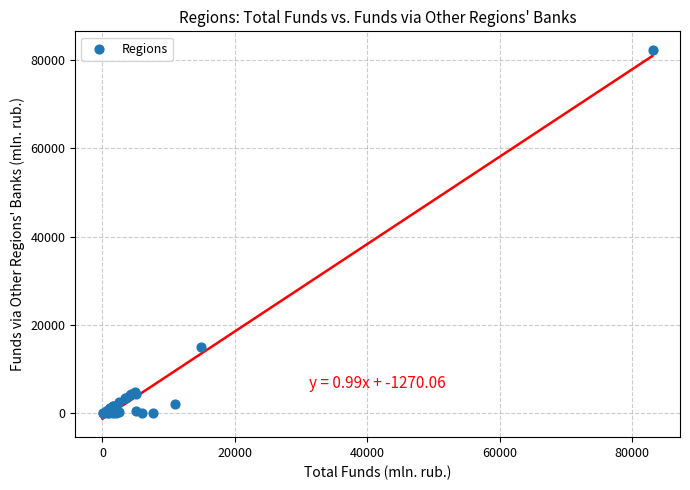

What Y value in the scatter plot is closest to 41169?

14935